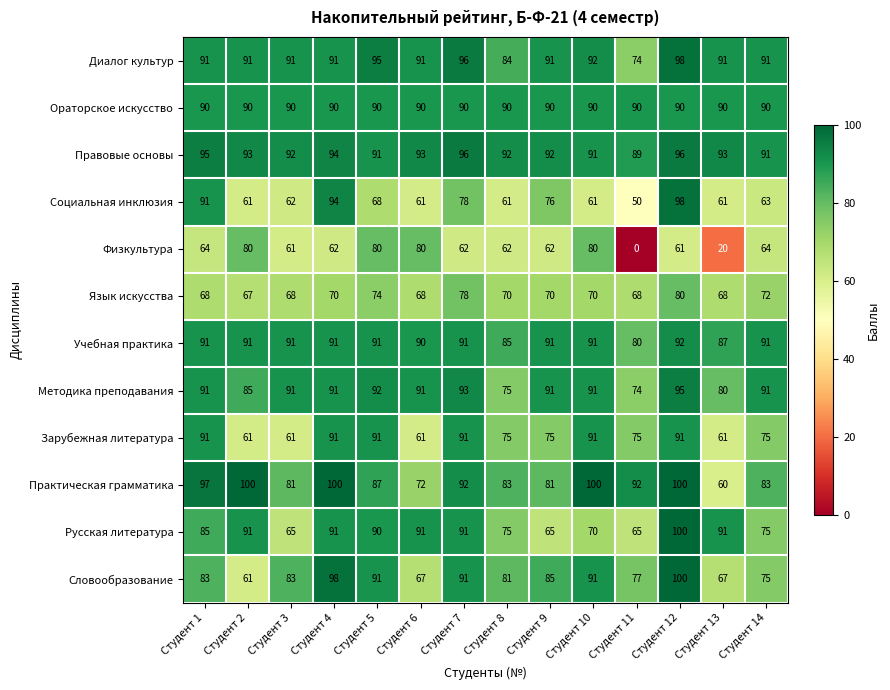

At which label does Правовые основы reach its minimum?

Студент 11